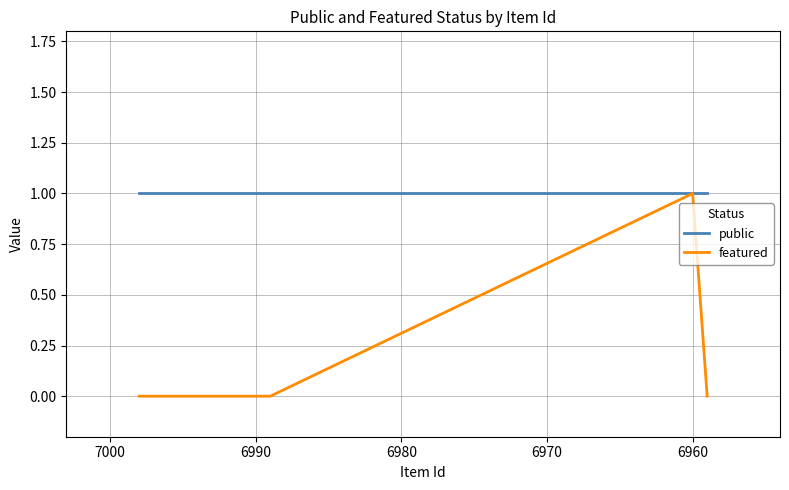

Does the chart display data point markers on the line(s)?

No